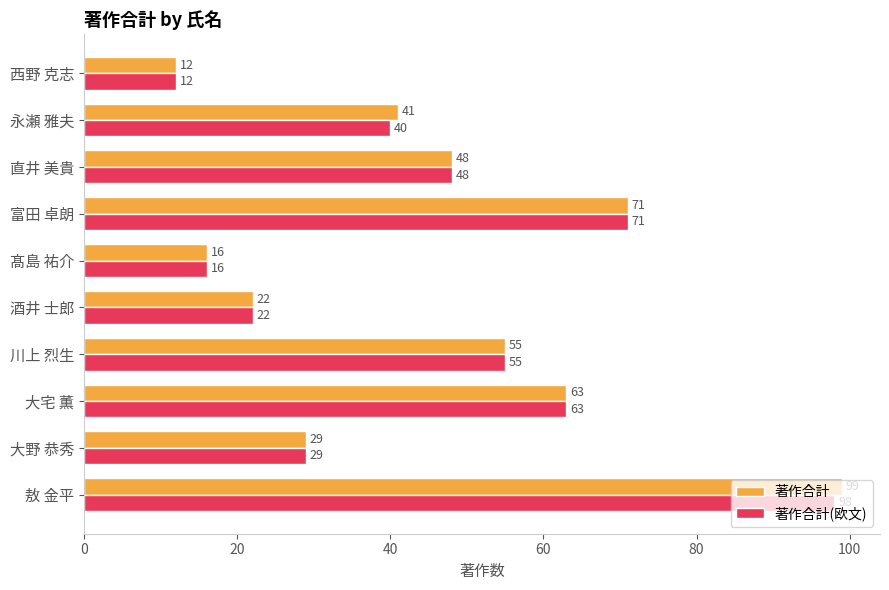

Where is 著作合計 nearest to the value 55?

川上 烈生